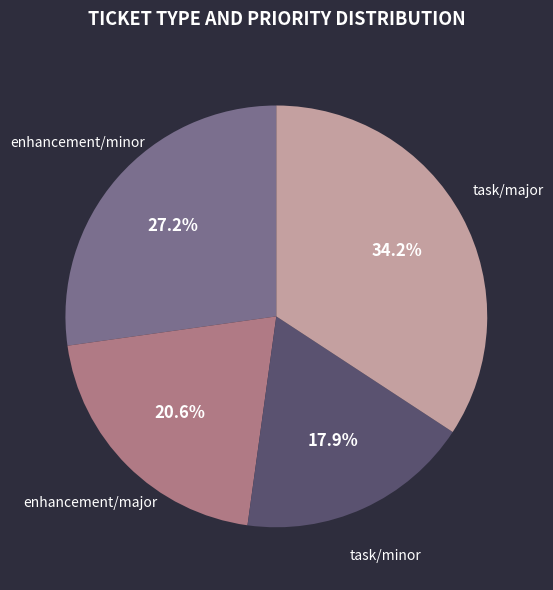

Does any single category account for the majority?

No